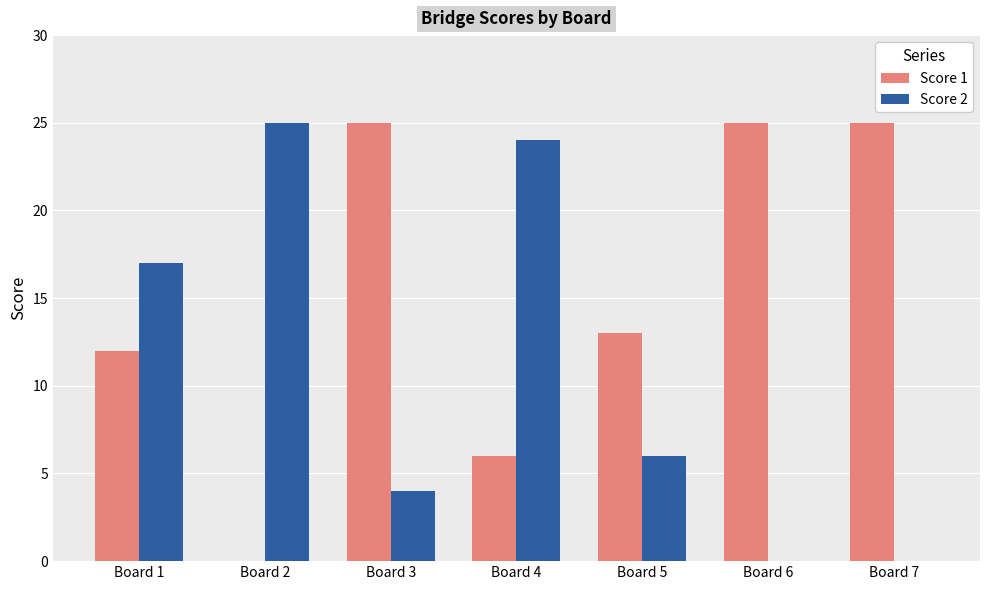

The Score 1 series shows 8 at Board 5. True or false?

False